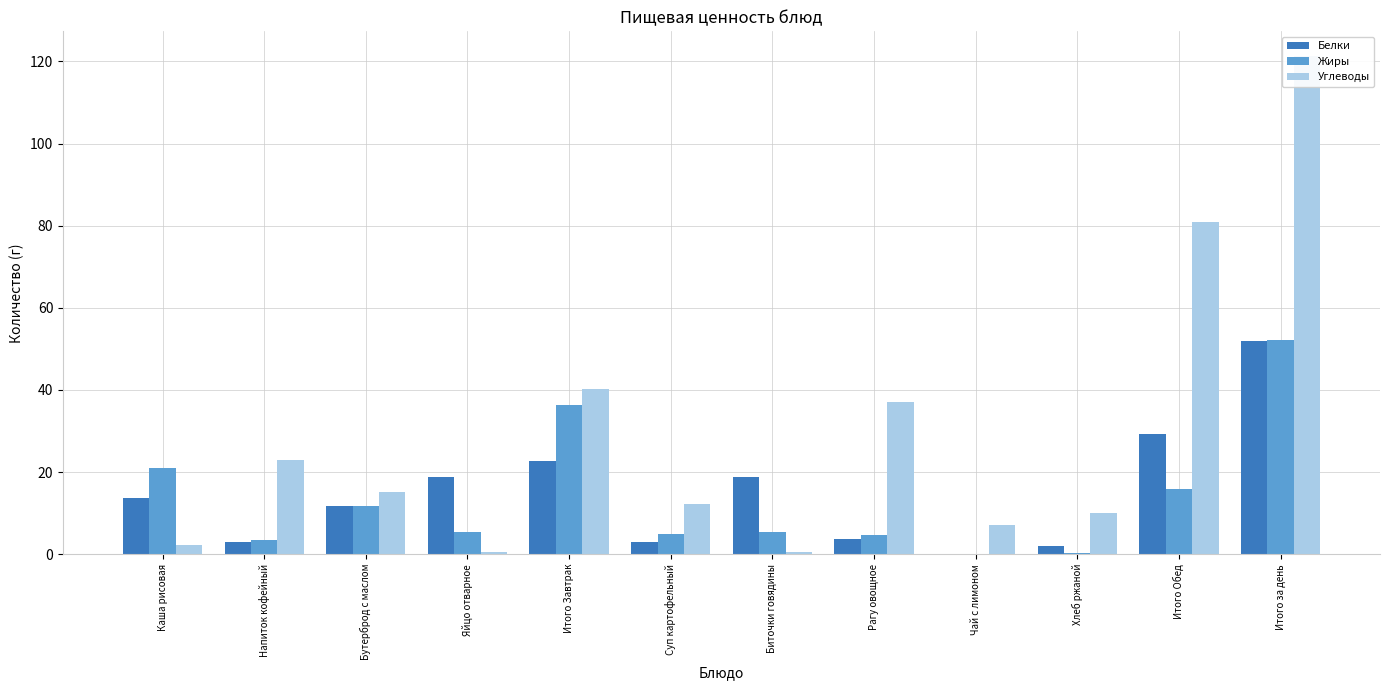

True or false: Белки has a value of 77.6 at Итого за день.

False